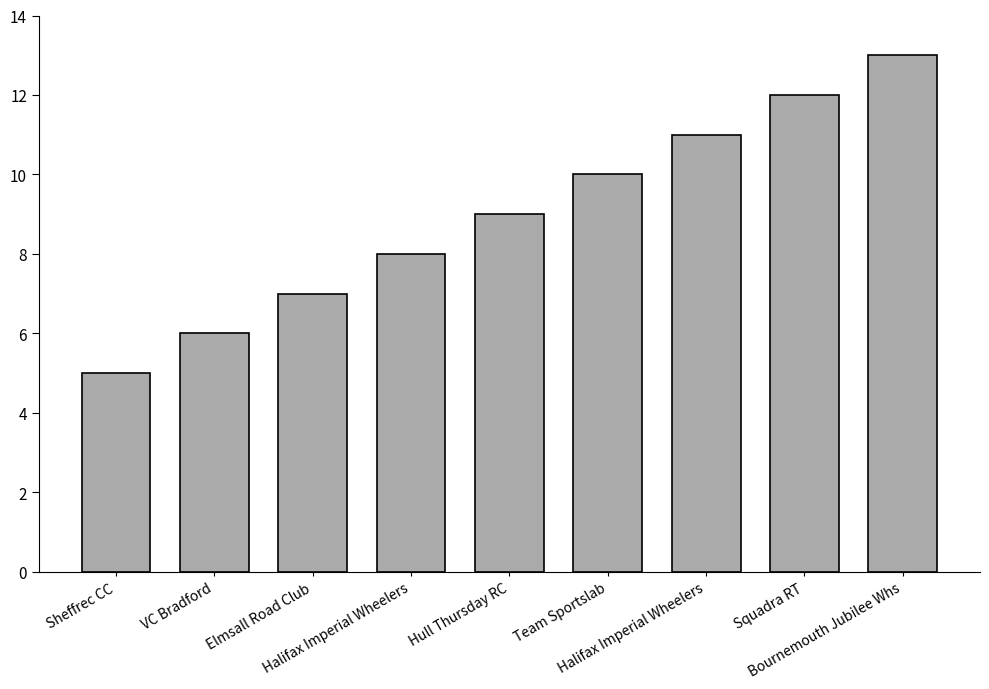

What is the change in value from Team Sportslab to Halifax Imperial Wheelers?

+1